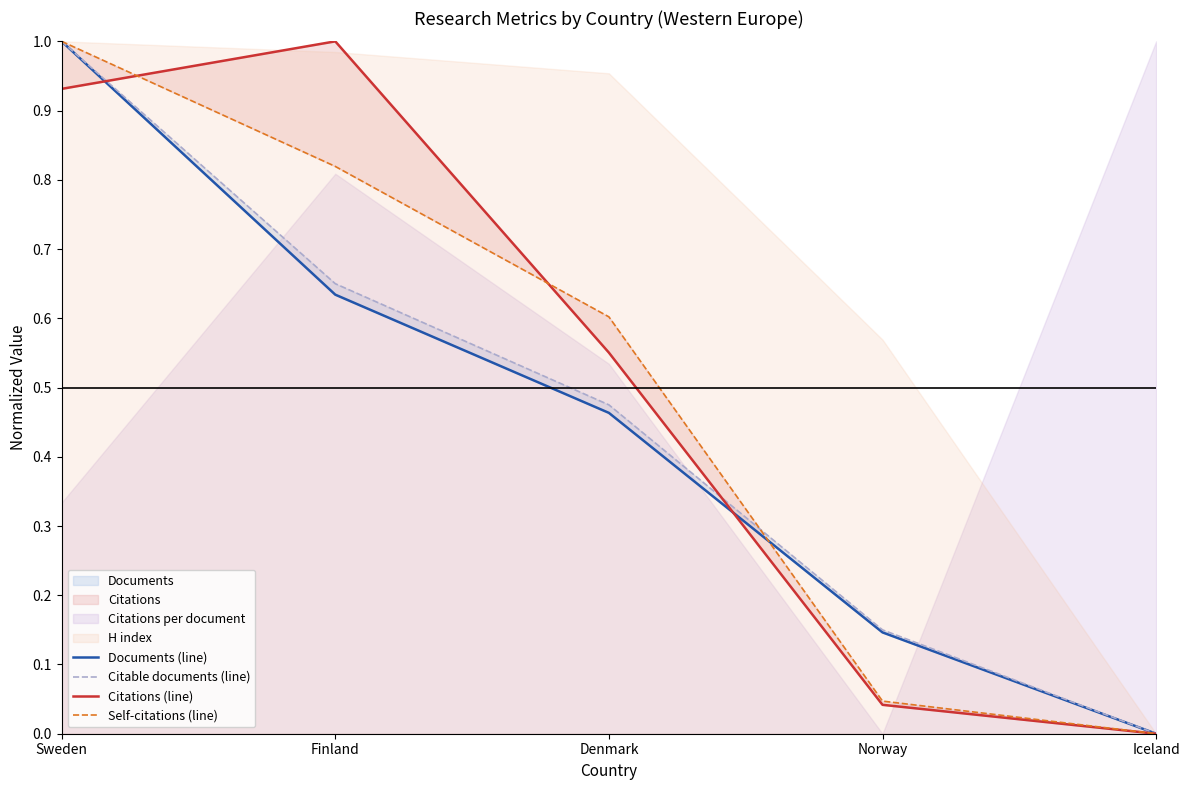

True or false: Citable documents (line) has a value of 0.3 at Denmark.

False